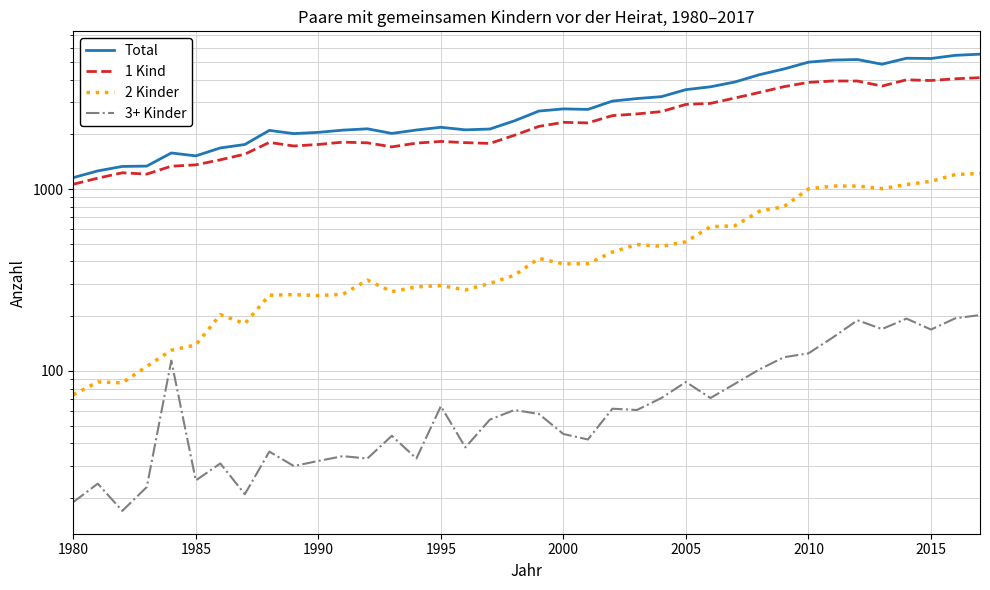

What is the value of the Total point at the 18th from the left?

2141